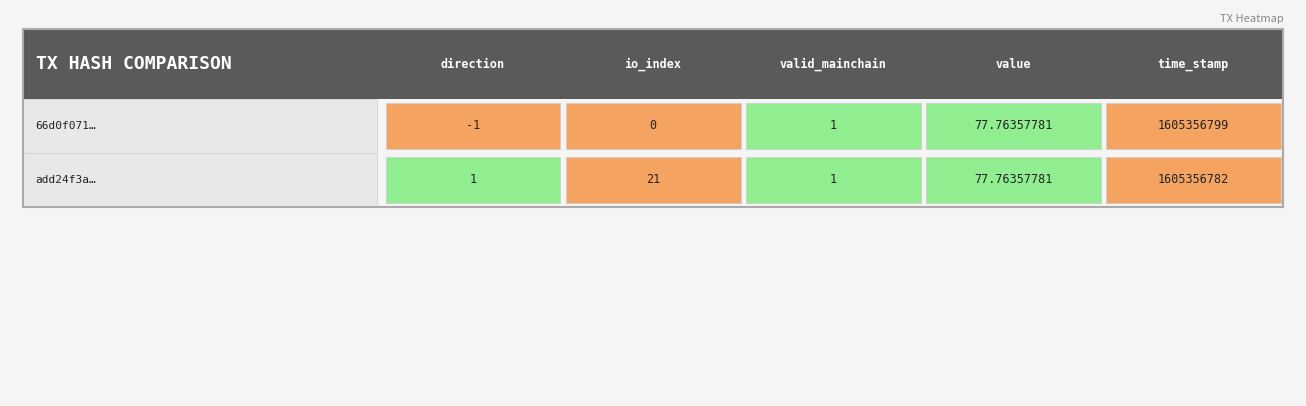

Rank the series by their maximum value, from highest to lowest.

66d0f071…, add24f3a…